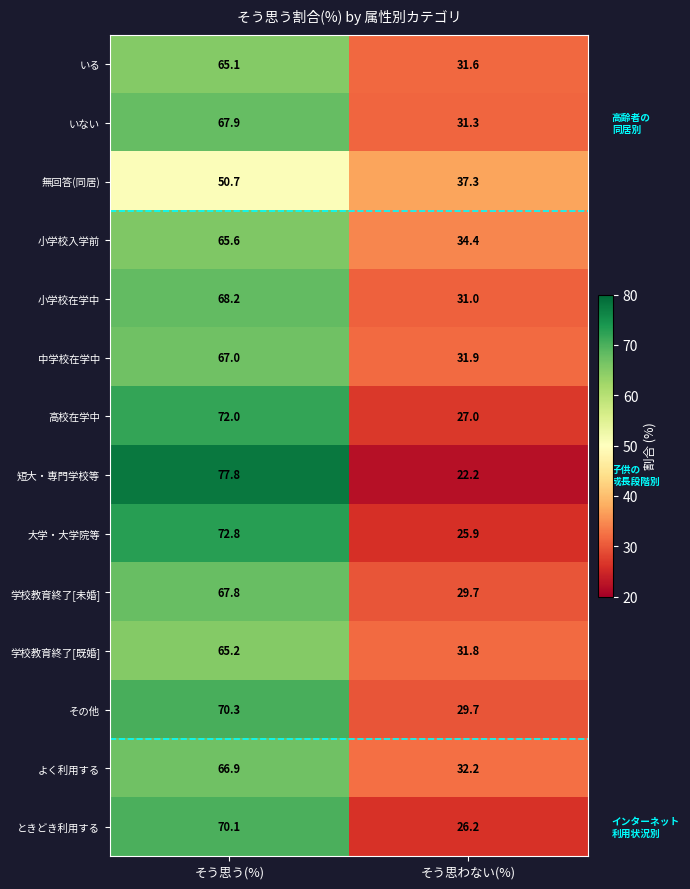

Reading left to right, transcribe all the data shown in this chart.

いる: そう思う(%)=65.1	そう思わない(%)=31.6
いない: そう思う(%)=67.9	そう思わない(%)=31.3
無回答(同居): そう思う(%)=50.7	そう思わない(%)=37.3
小学校入学前: そう思う(%)=65.6	そう思わない(%)=34.4
小学校在学中: そう思う(%)=68.2	そう思わない(%)=31.0
中学校在学中: そう思う(%)=67.0	そう思わない(%)=31.9
高校在学中: そう思う(%)=72.0	そう思わない(%)=27.0
短大・専門学校等: そう思う(%)=77.8	そう思わない(%)=22.2
大学・大学院等: そう思う(%)=72.8	そう思わない(%)=25.9
学校教育終了[未婚]: そう思う(%)=67.8	そう思わない(%)=29.7
学校教育終了[既婚]: そう思う(%)=65.2	そう思わない(%)=31.8
その他: そう思う(%)=70.3	そう思わない(%)=29.7
よく利用する: そう思う(%)=66.9	そう思わない(%)=32.2
ときどき利用する: そう思う(%)=70.1	そう思わない(%)=26.2